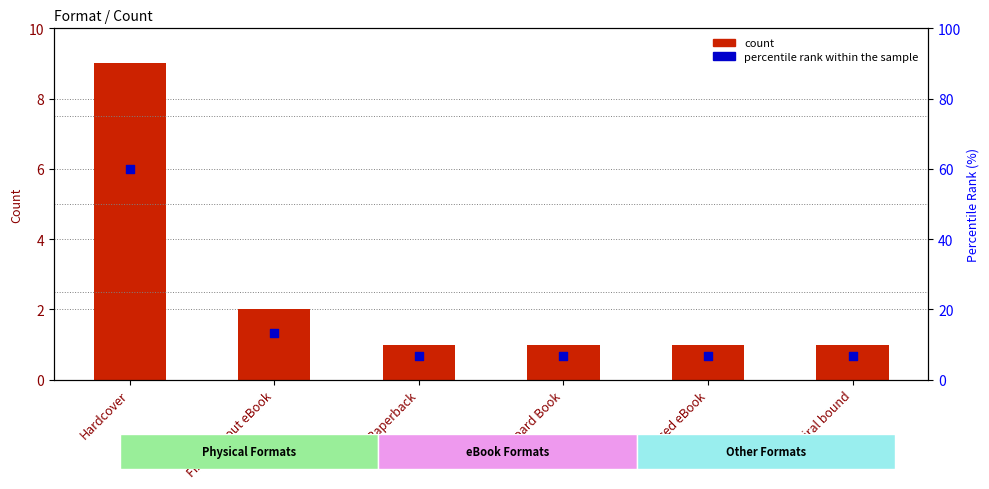

Which series contains the lowest Y value?

count